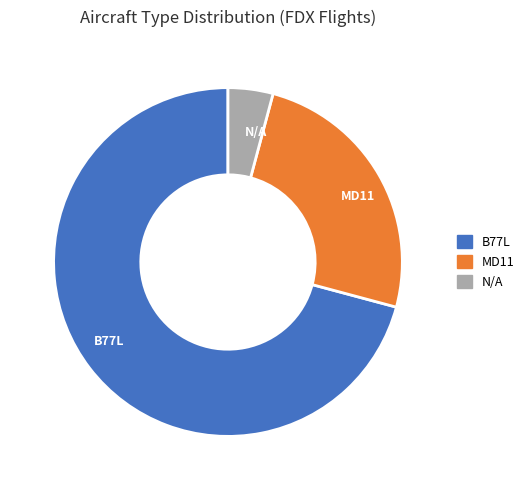

Does any single category account for the majority?

Yes